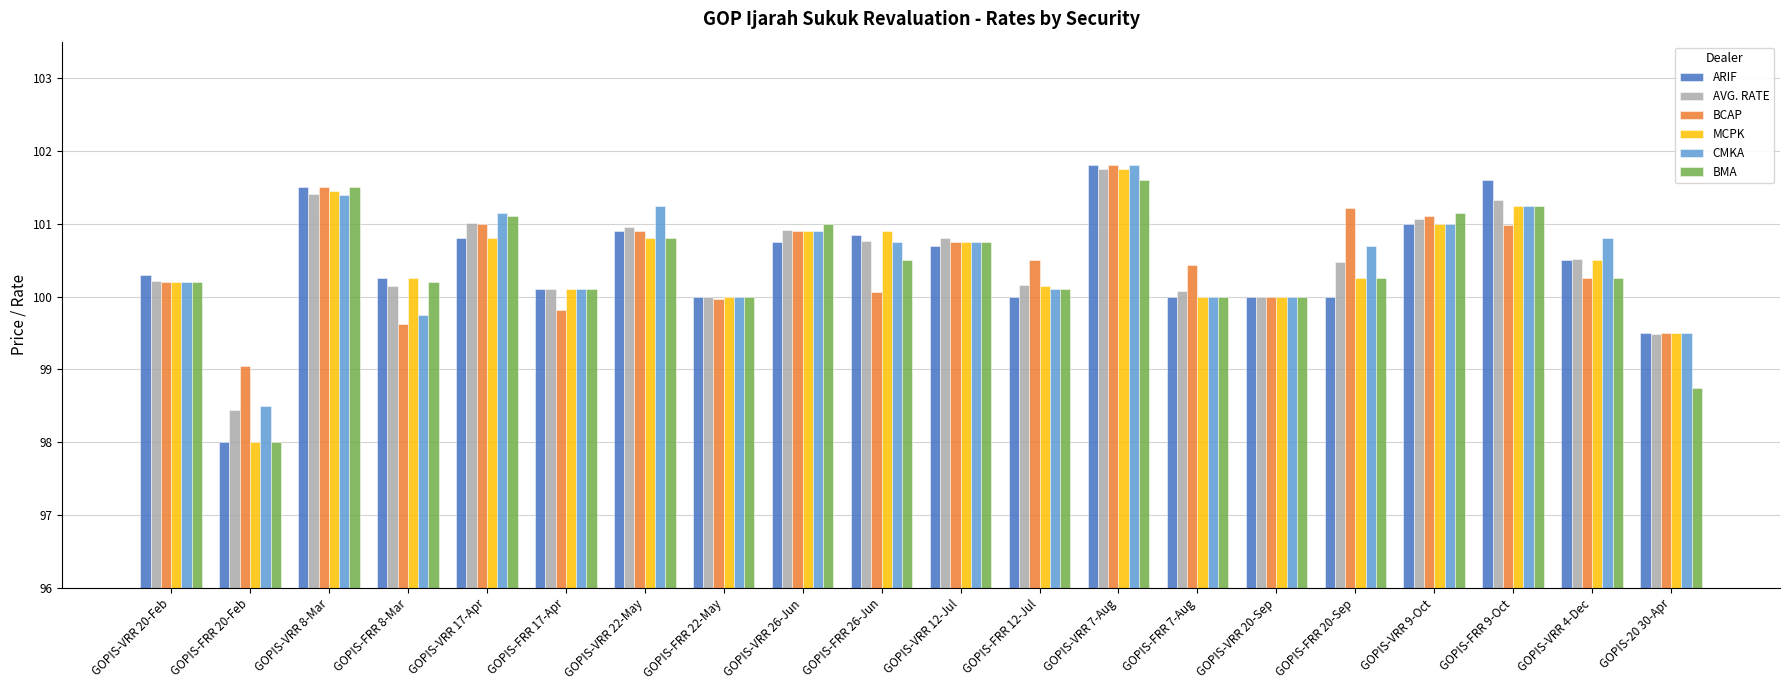

Which series has the largest range (max minus min)?

ARIF